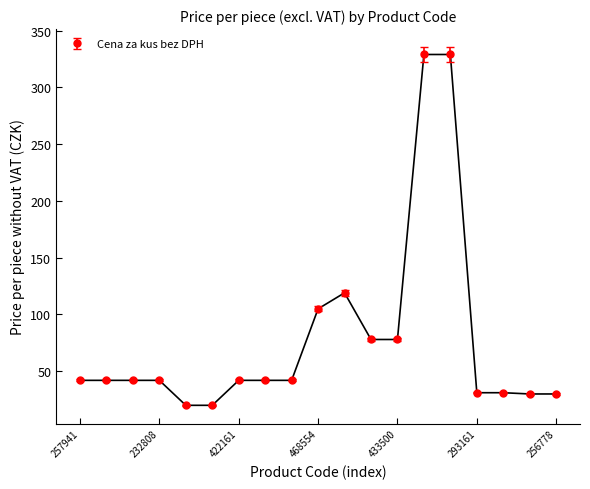

What is the difference between the maximum and minimum values?

309.1